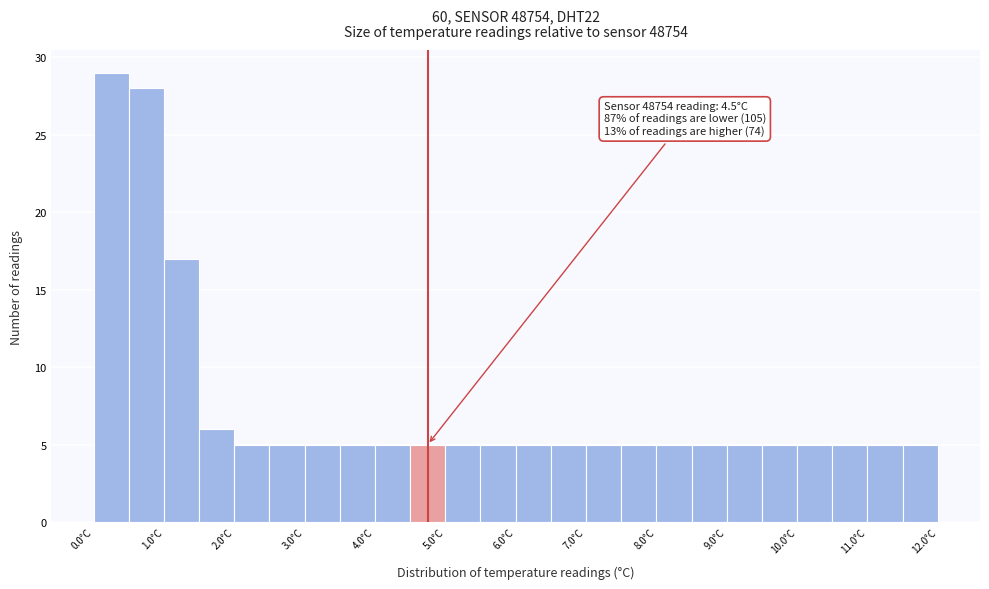

Over which range of the x-axis is the bar tallest?

0.0 to 0.5